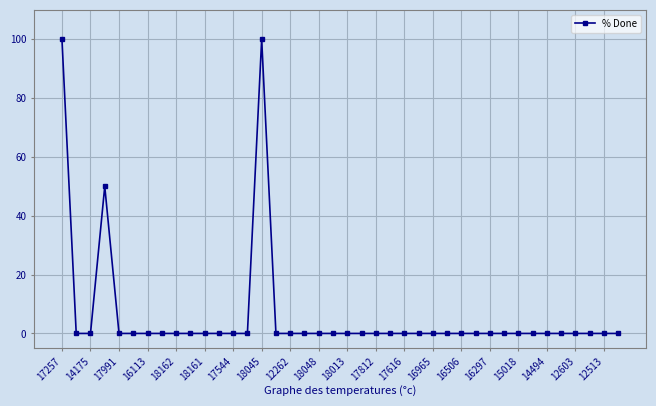

True or false: there are more than 1 points higher than both neighbors.

True